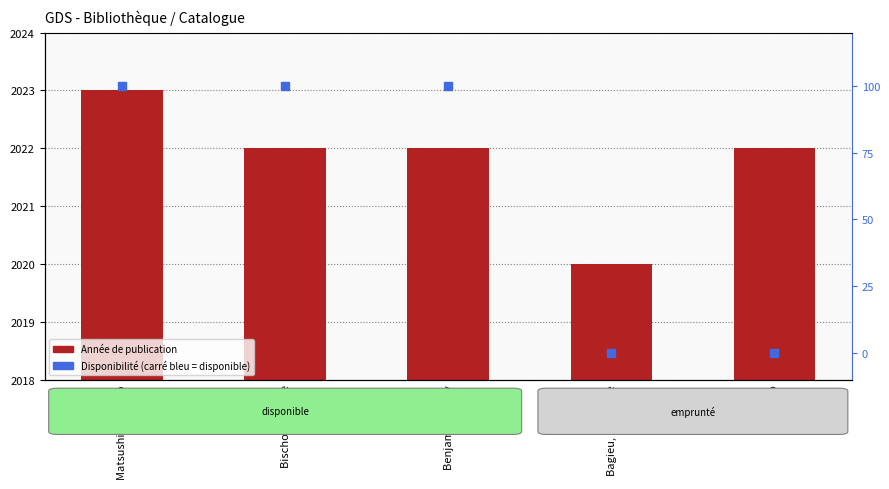

Which series has the largest Y range (max minus min)?

Disponibilité (100=dispo, 0=emprunté)